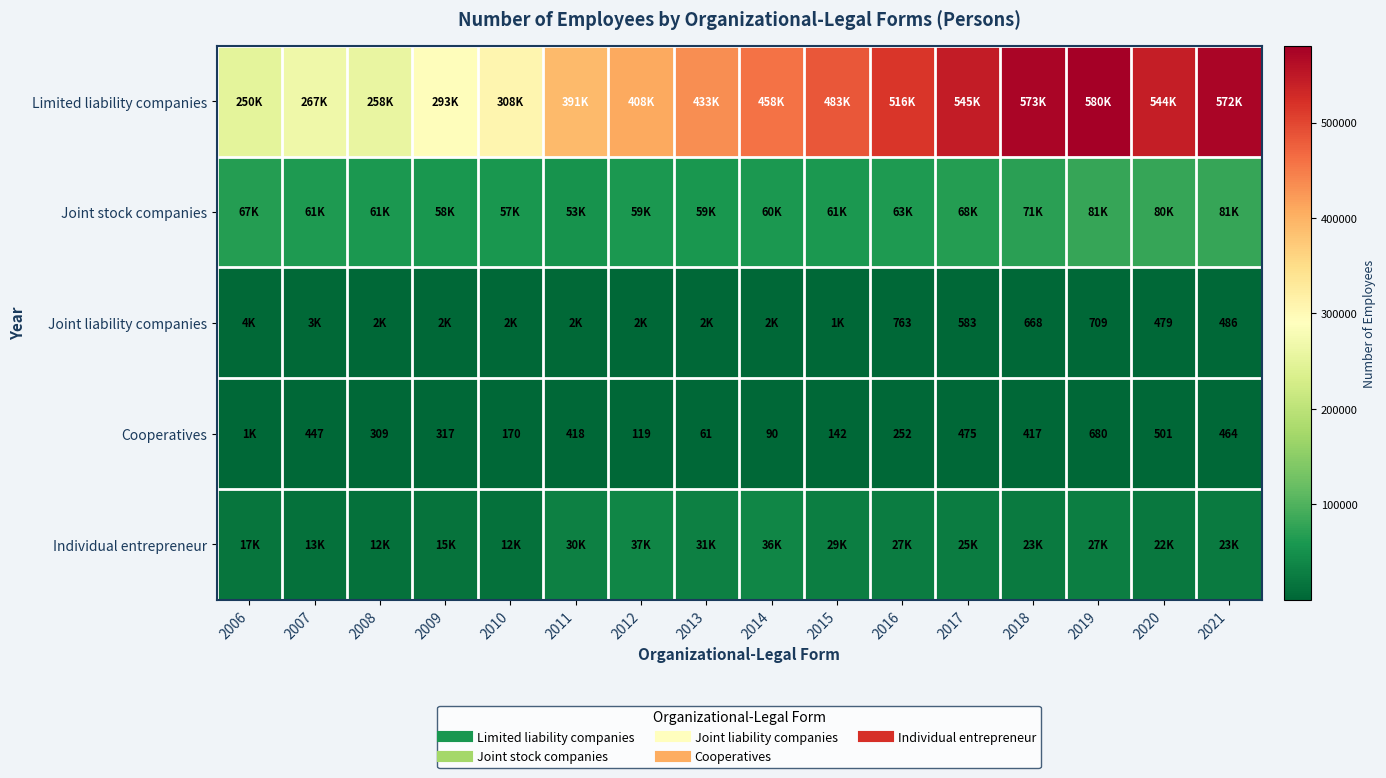

Which series has the largest range (max minus min)?

Limited liability companies